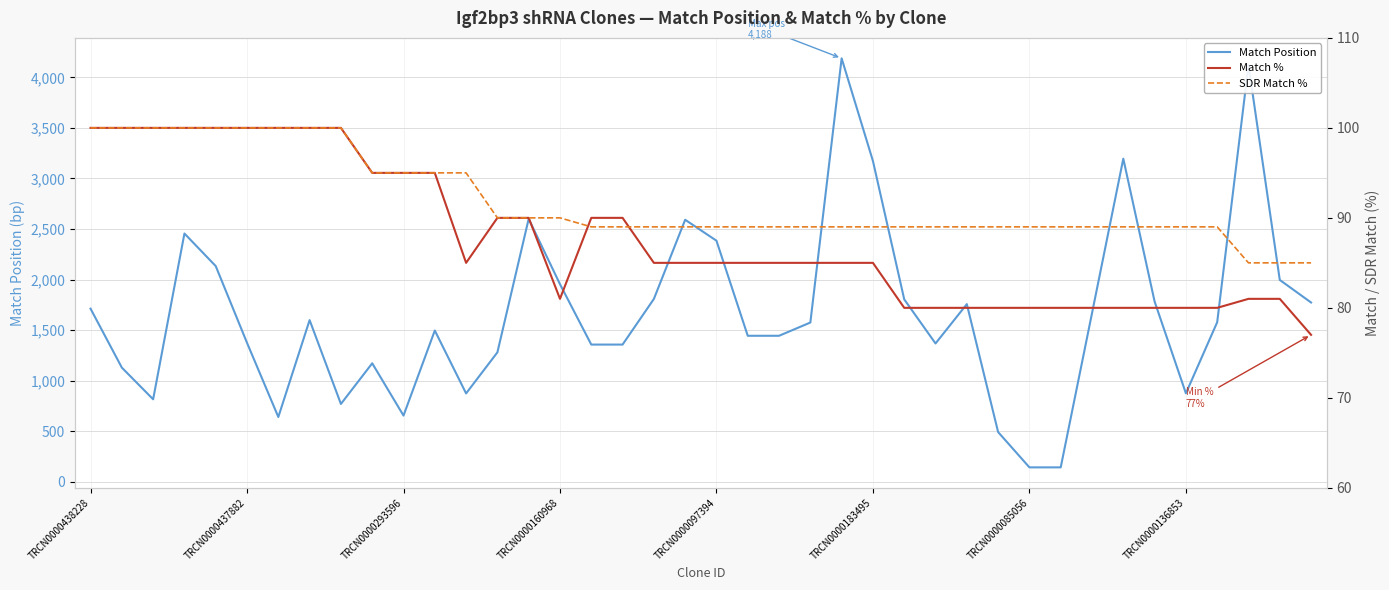

Which series has the largest total across all categories?

Match Position